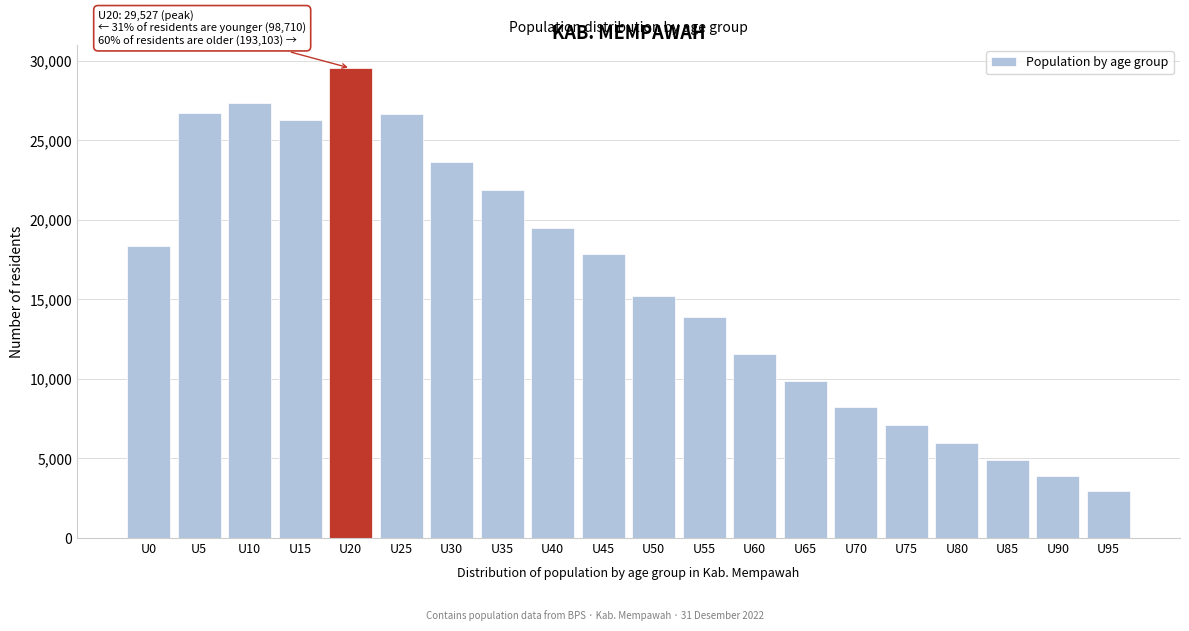

What is the greatest value displayed?

29527